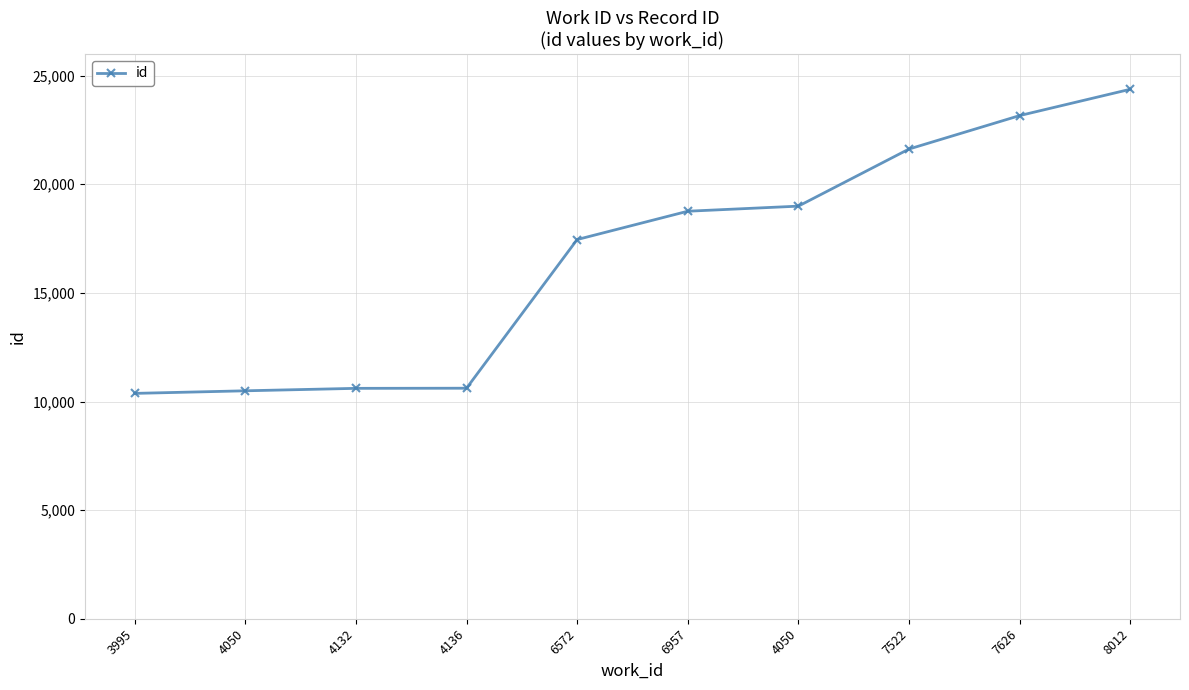

Is this an area chart (filled region under the line)?

No